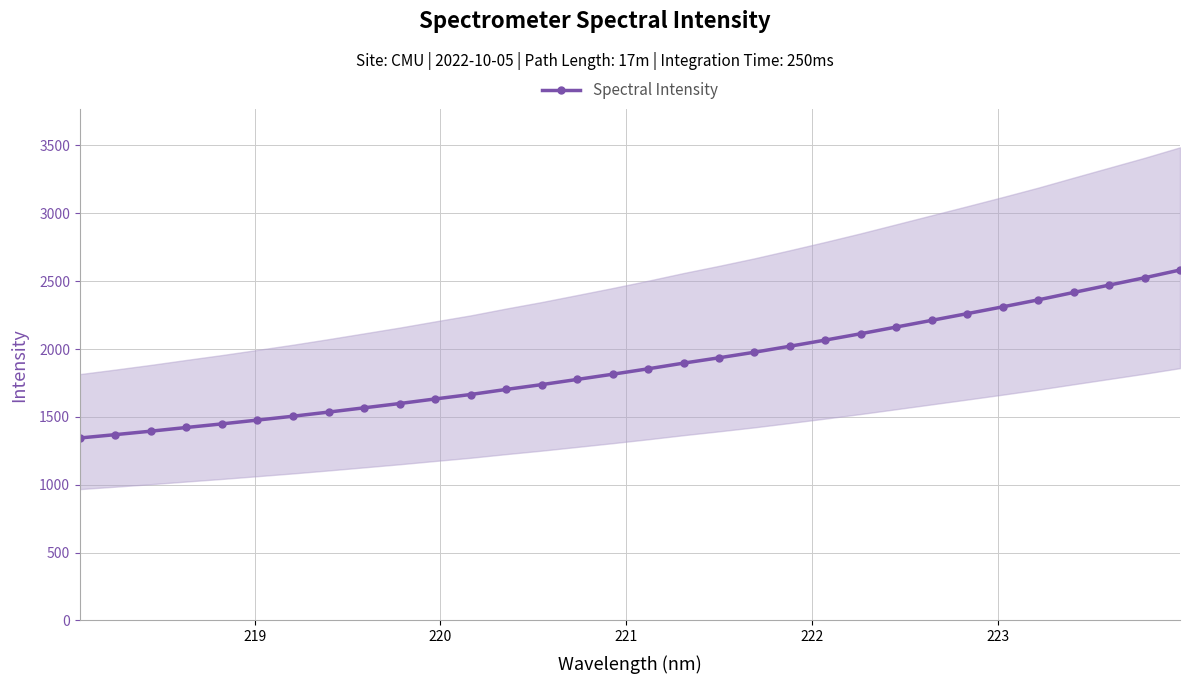

What is the minimum value for Spectral Intensity?

1344.5